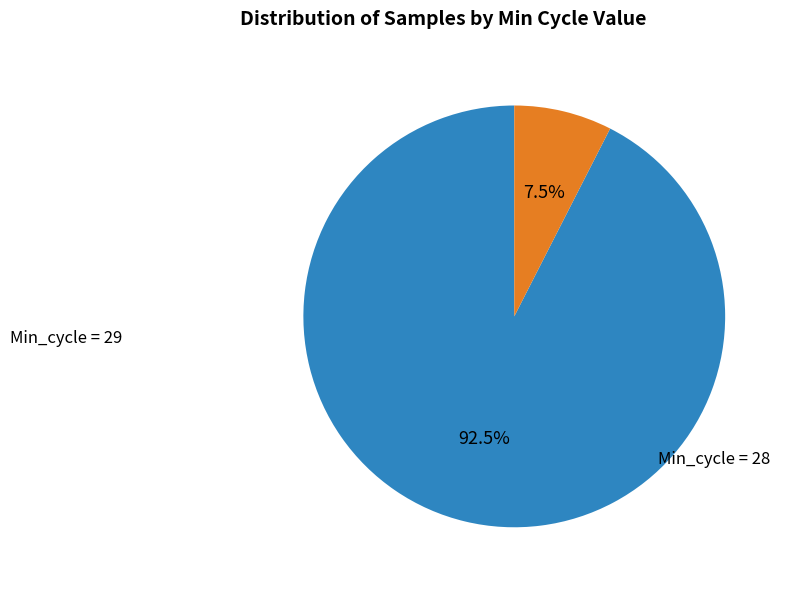

Is there any slice that represents more than half of the pie?

Yes